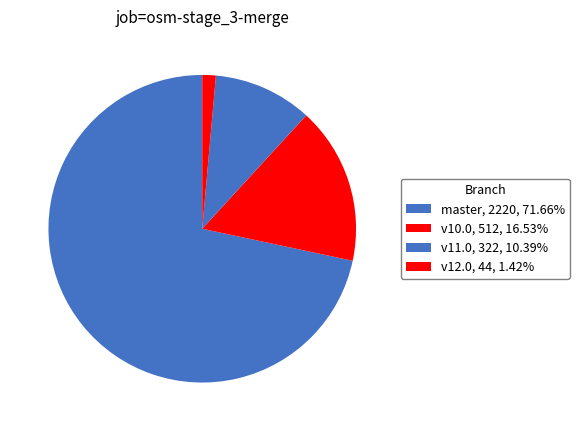

Which has a higher value, master or v10.0?

master